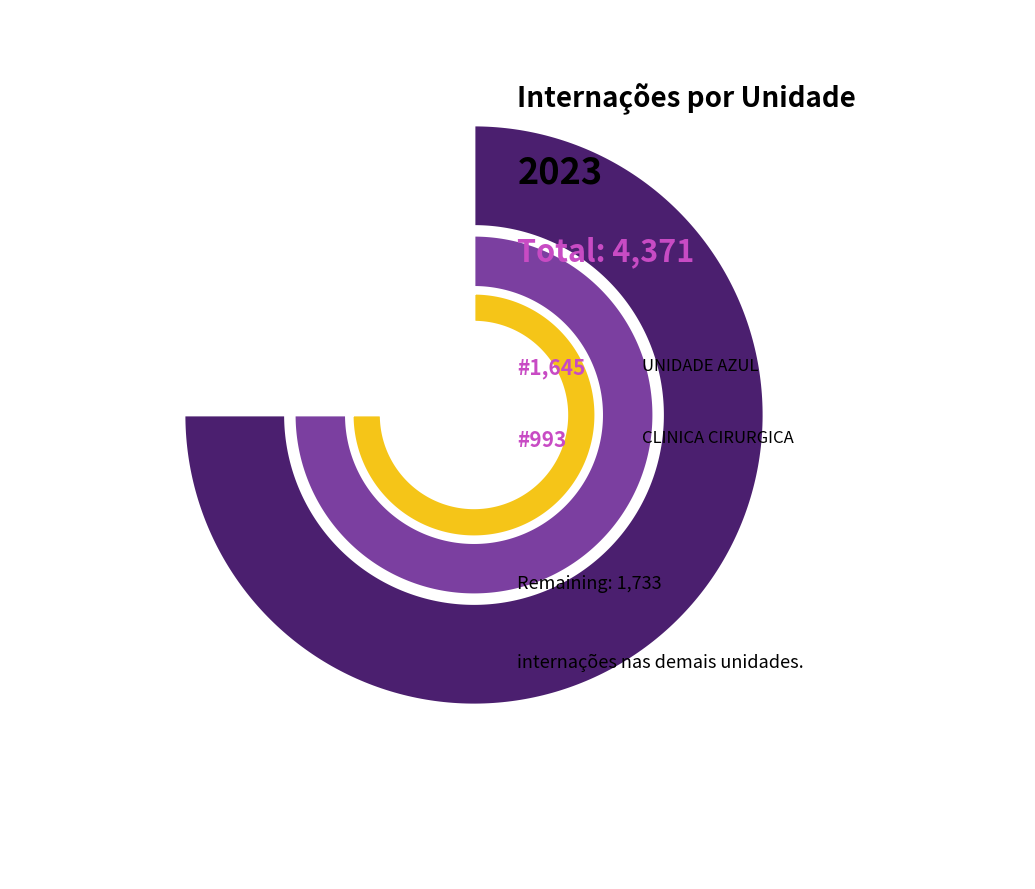

Does CLINICA MEDICA represent more than half of the total?

No